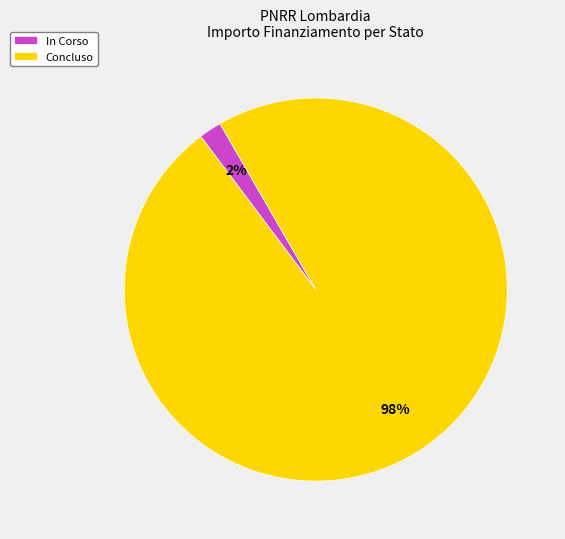

Is it true that In Corso is 14% of the pie?

False